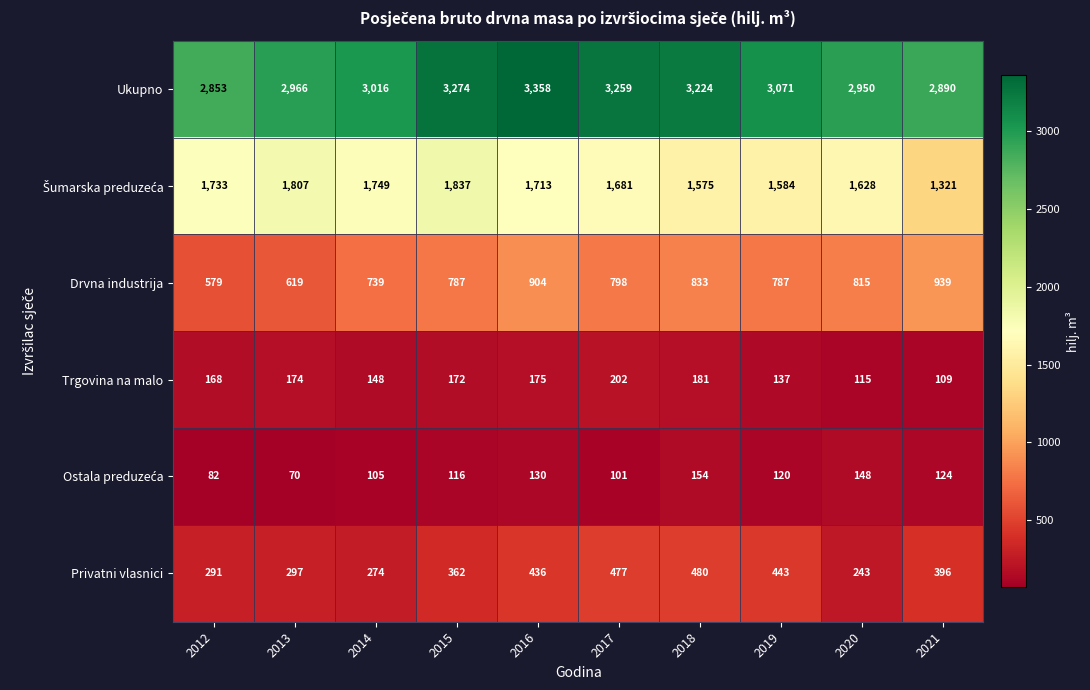

Rank the categories by Trgovina na malo value from lowest to highest.

2021, 2020, 2019, 2014, 2012, 2015, 2013, 2016, 2018, 2017